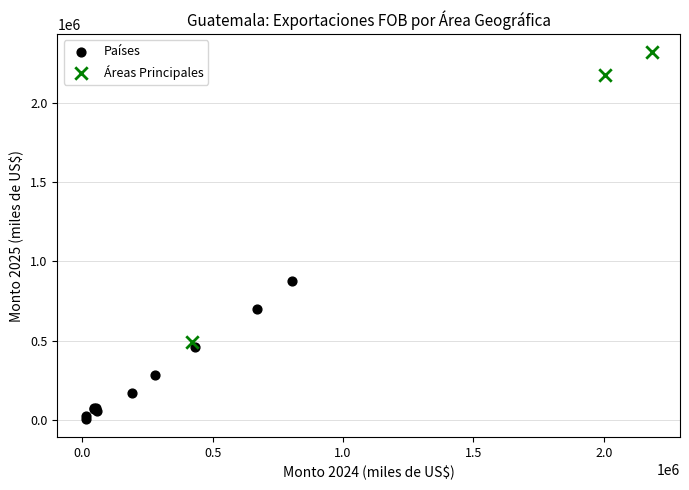

Which series contains the lowest Y value?

Países